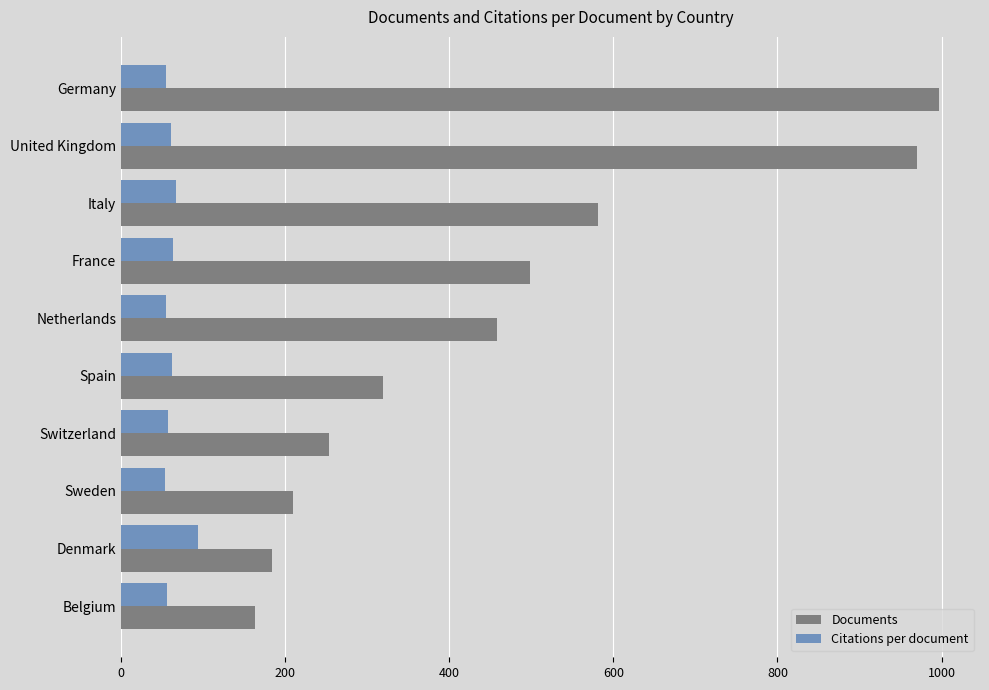

What is the difference between the second highest and minimum values in the Documents series?

807.0